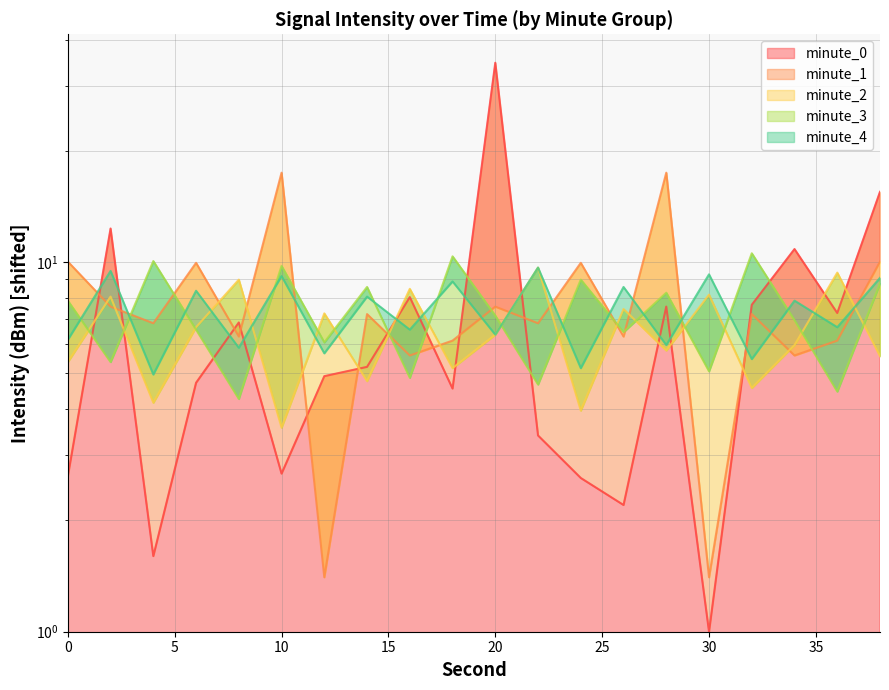

How many lines are shown in the chart?

5